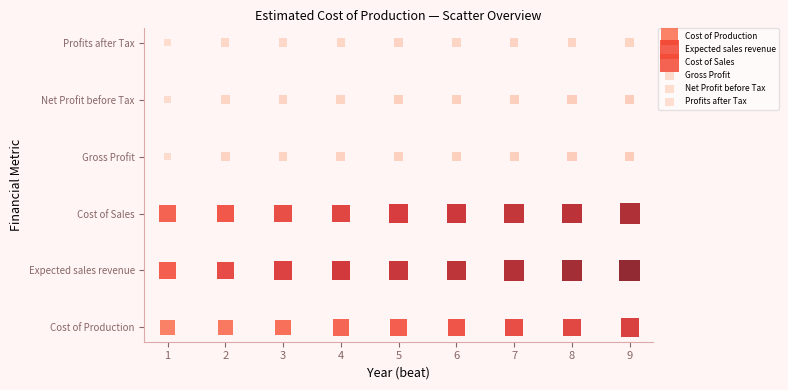

Which series reaches the maximum Y coordinate?

Profits after Tax